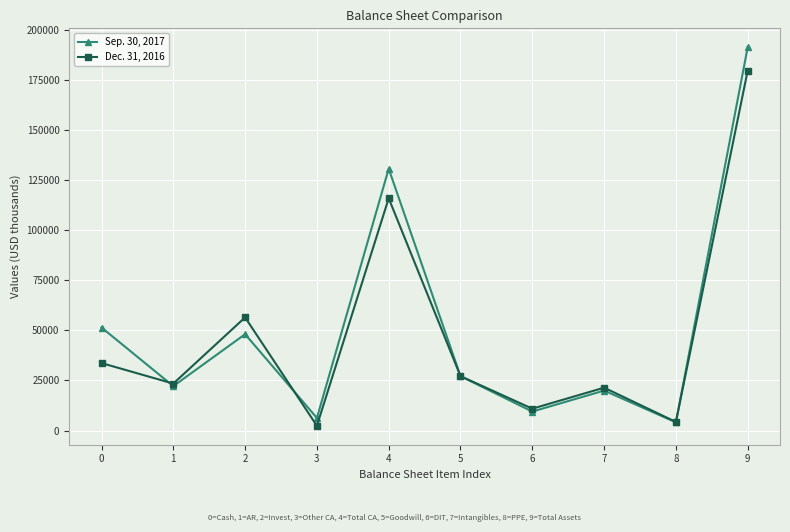

What is the total value across all series at 4?

246654